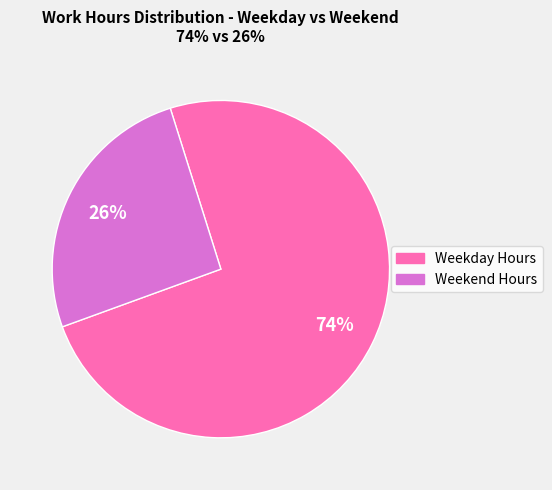

The Weekend Hours slice represents 26% of the pie. True or false?

True